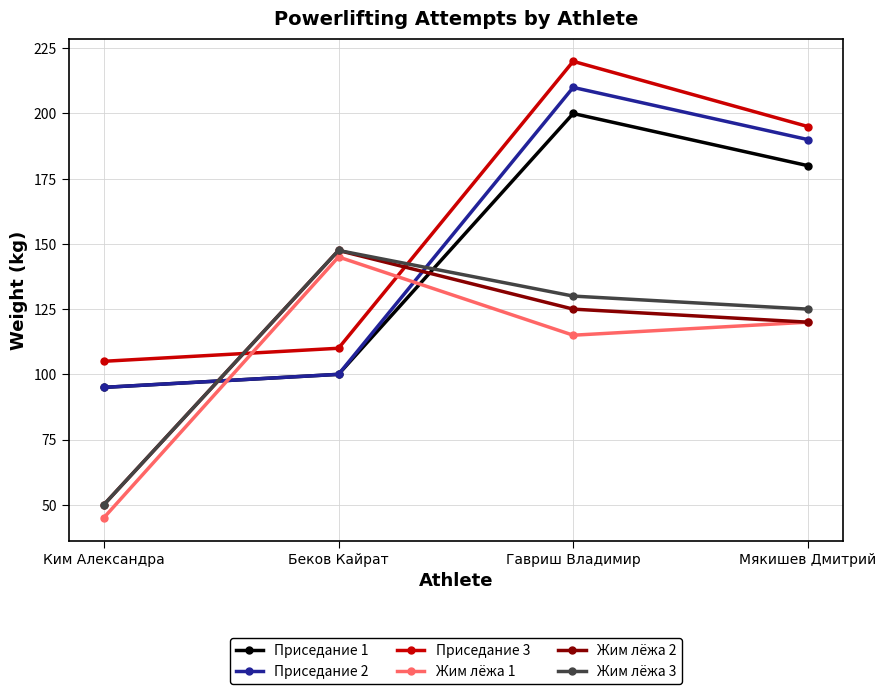

At which label does Жим лёжа 1 reach its peak?

Беков Кайрат